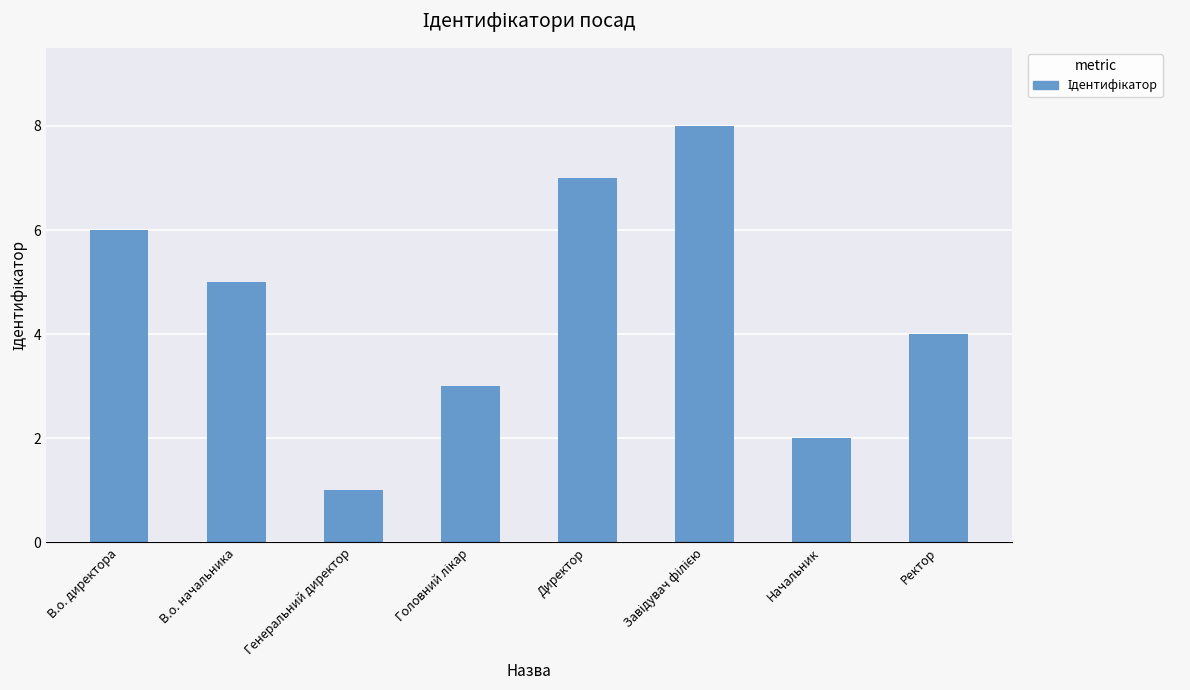

What is the difference between the second highest and minimum values?

6